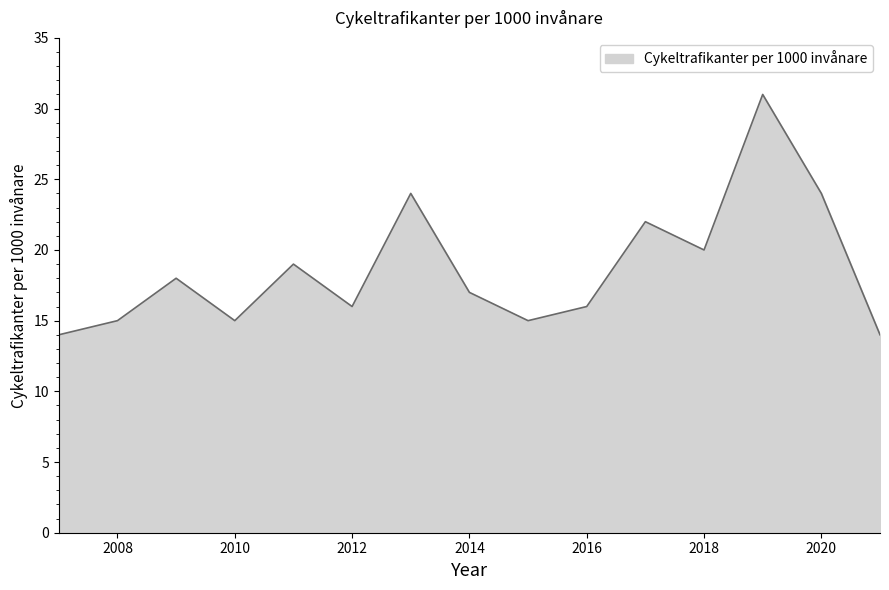

What is the minimum value shown in the chart?

14